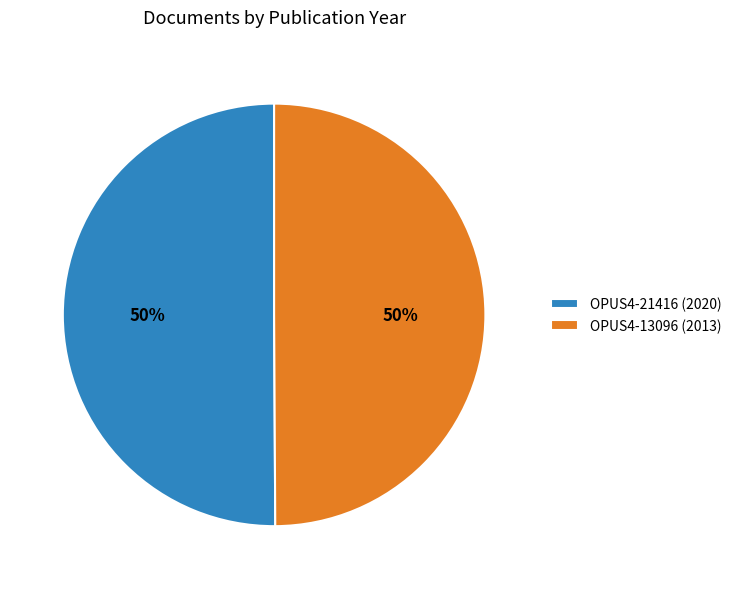

Count the number of slices in the pie.

2